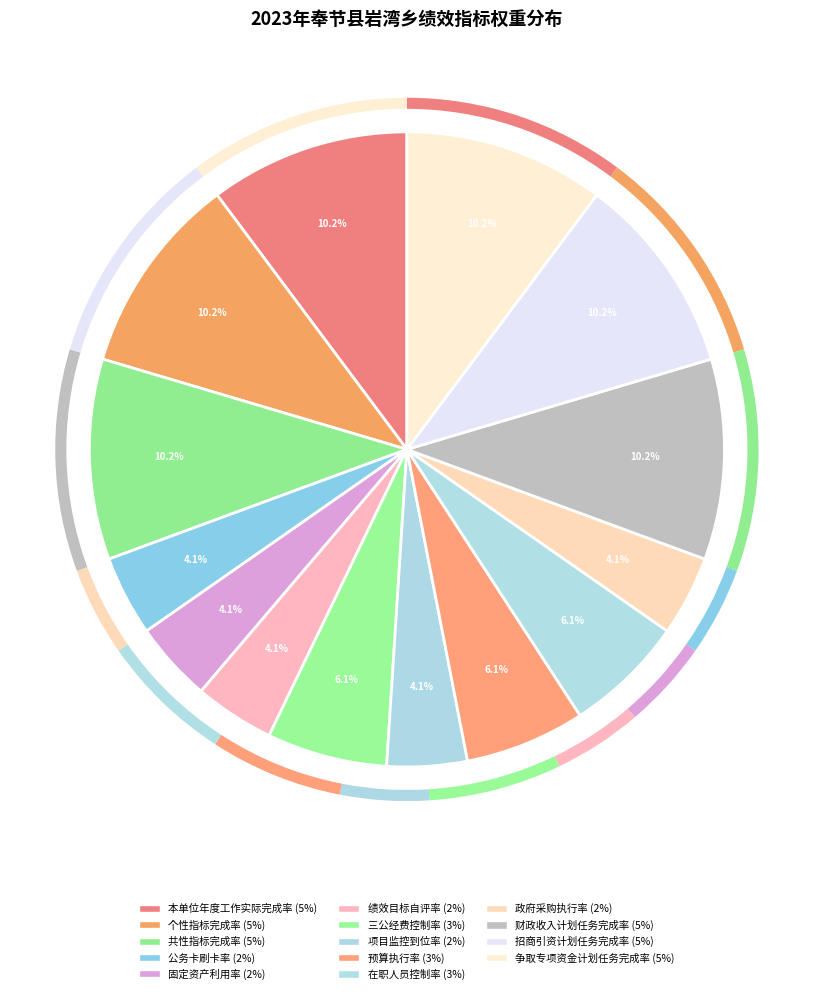

Count the number of slices in the pie.

14